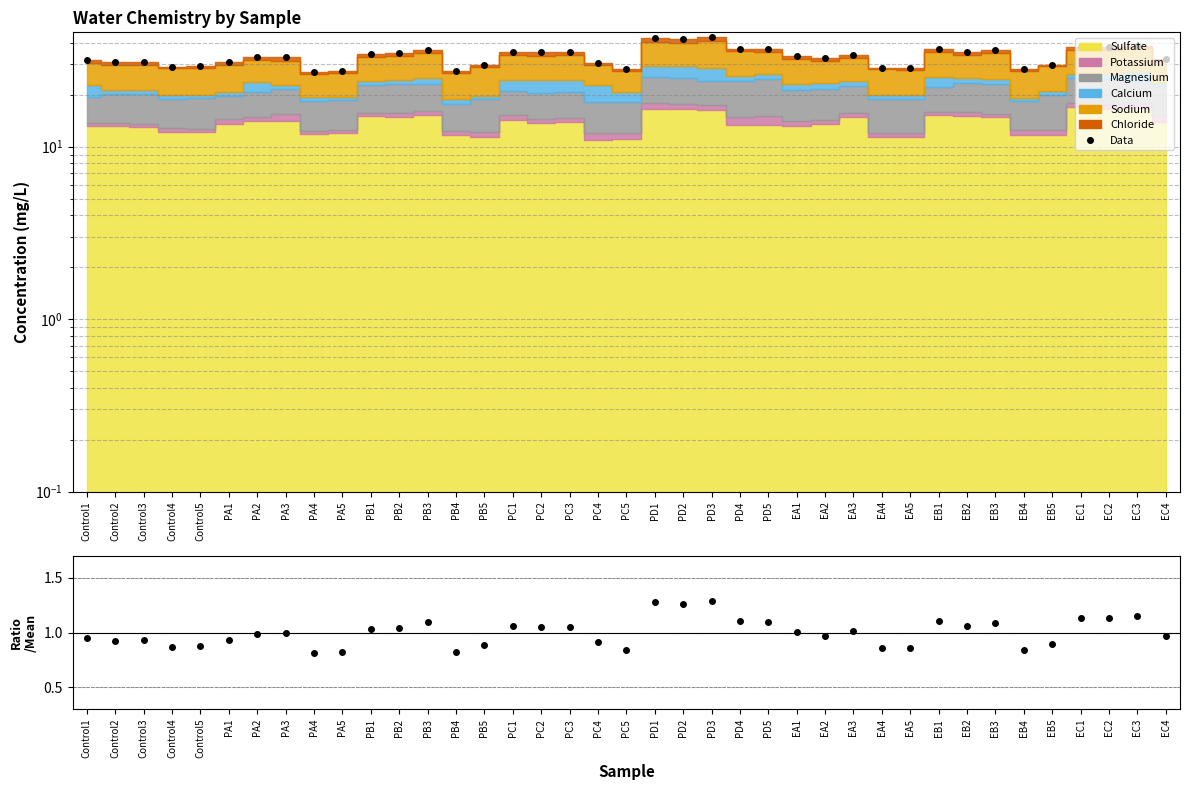

Where is the first local minimum?

Control2